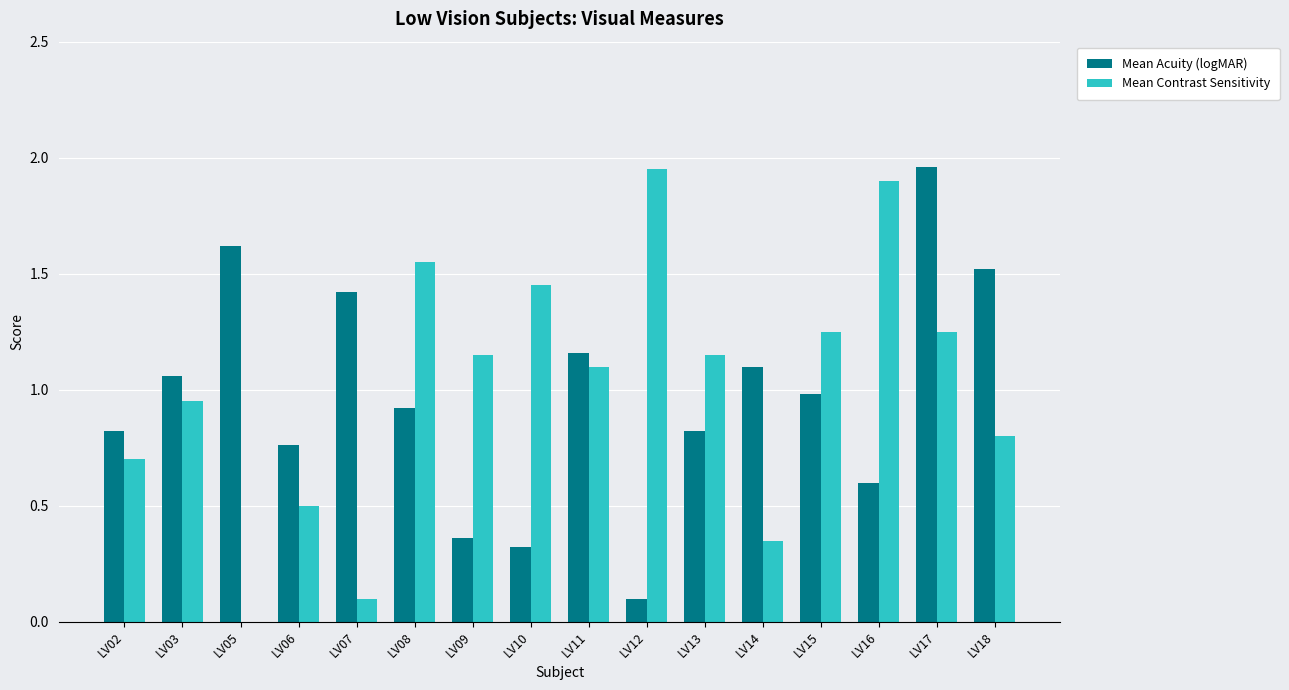

Which label corresponds to the smallest value in the chart?

LV05